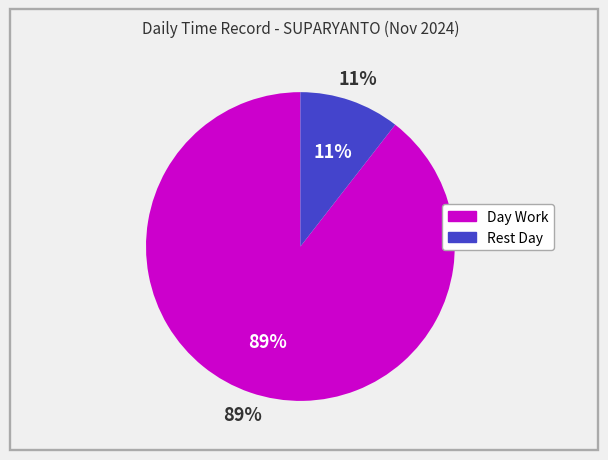

How much of the chart is everything except Day Work?

10.5%